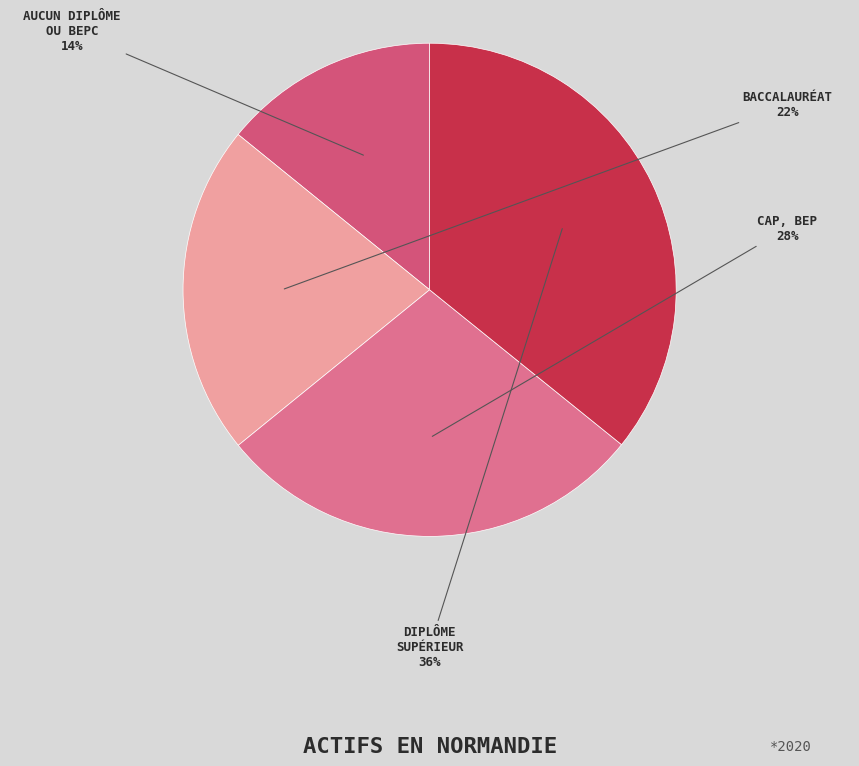

What is the ratio of the value at DIPLÔME SUPÉRIEUR to the value at BACCALAURÉAT?

1.6